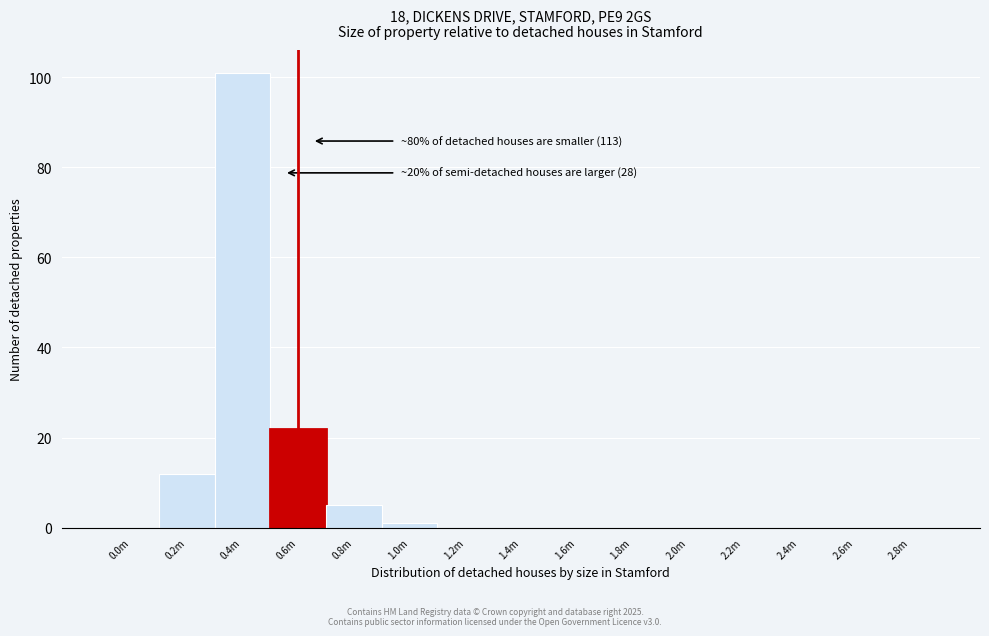

Reading left to right, what are all the values shown in this chart?

0.0m=0	0.2m=12	0.4m=101	0.6m=22	0.8m=5	1.0m=1	1.2m=0	1.4m=0	1.6m=0	1.8m=0	2.0m=0	2.2m=0	2.4m=0	2.6m=0	2.8m=0